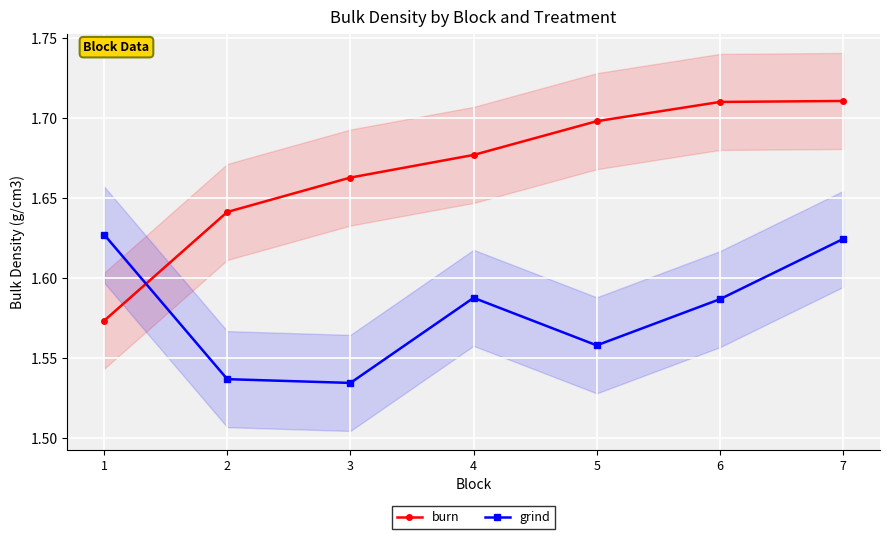

What is the difference between the maximum and minimum values in the burn series?

0.1